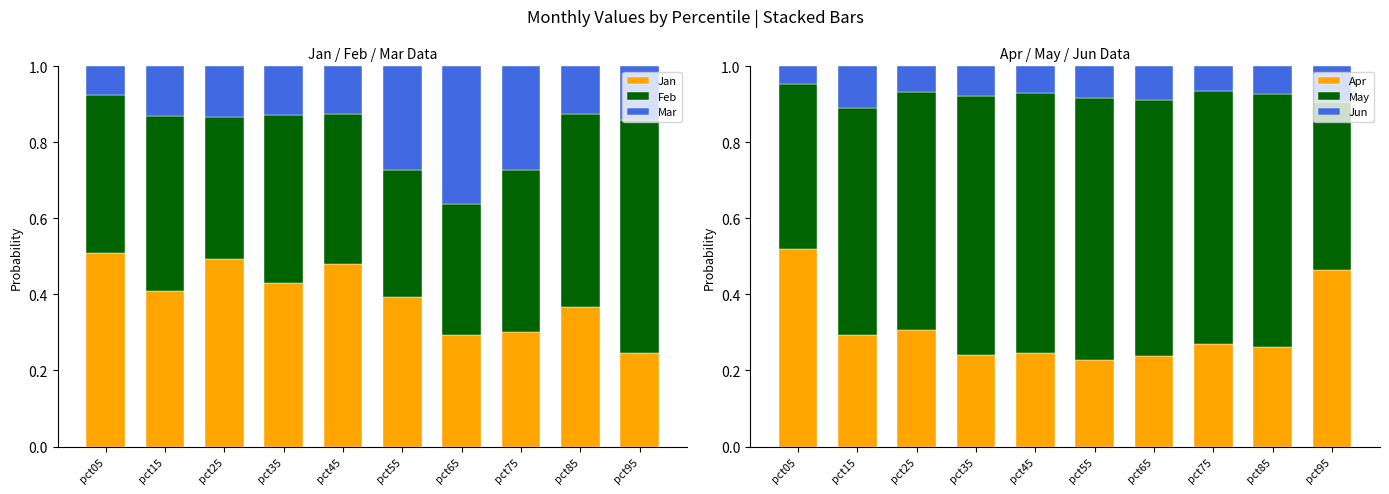

How many categories are shown in the chart?

10